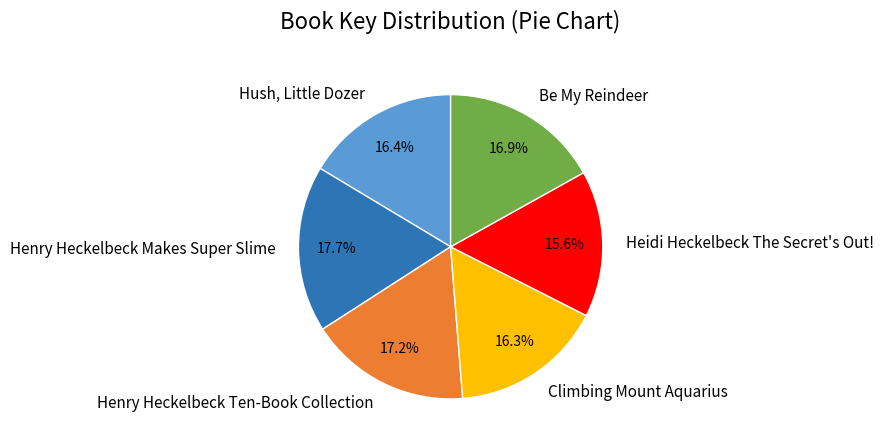

Which category has the biggest portion of the pie?

Henry Heckelbeck Makes Super Slime